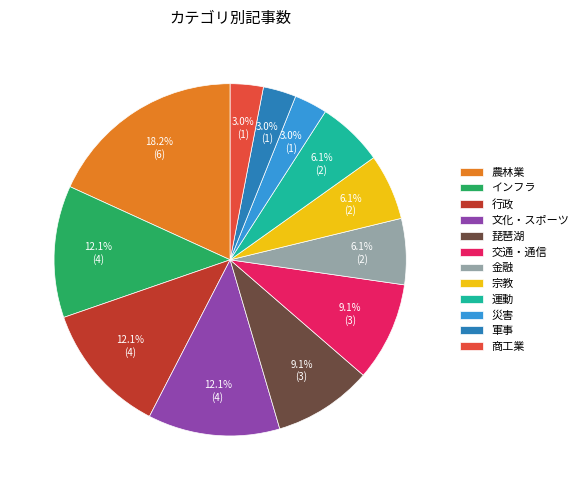

Between 災害 and 運動, which is larger?

運動